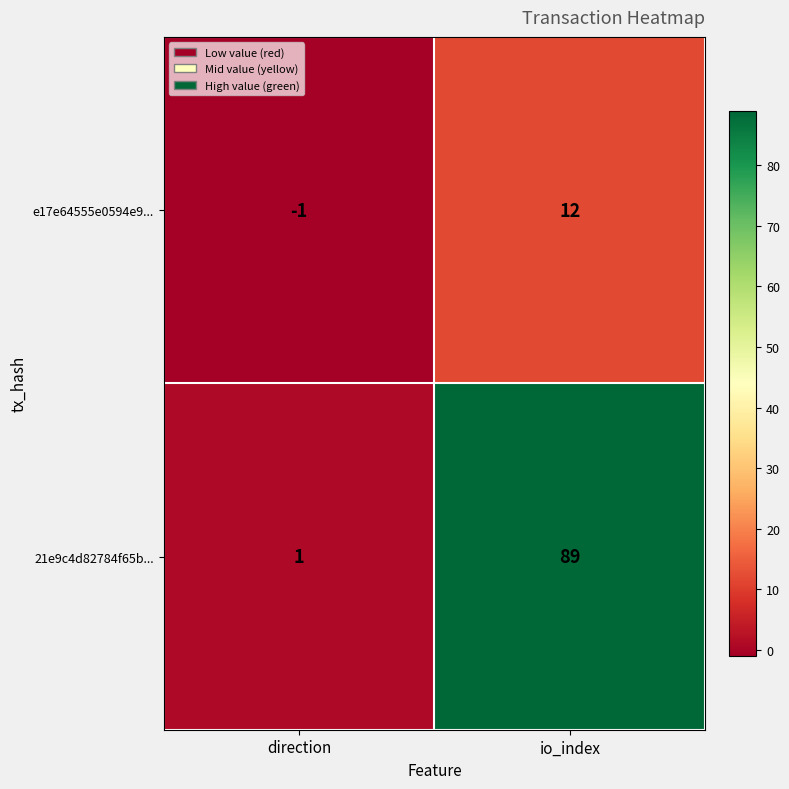

The value of 21e9c4d82784f65b... at direction is 2. True or false?

False